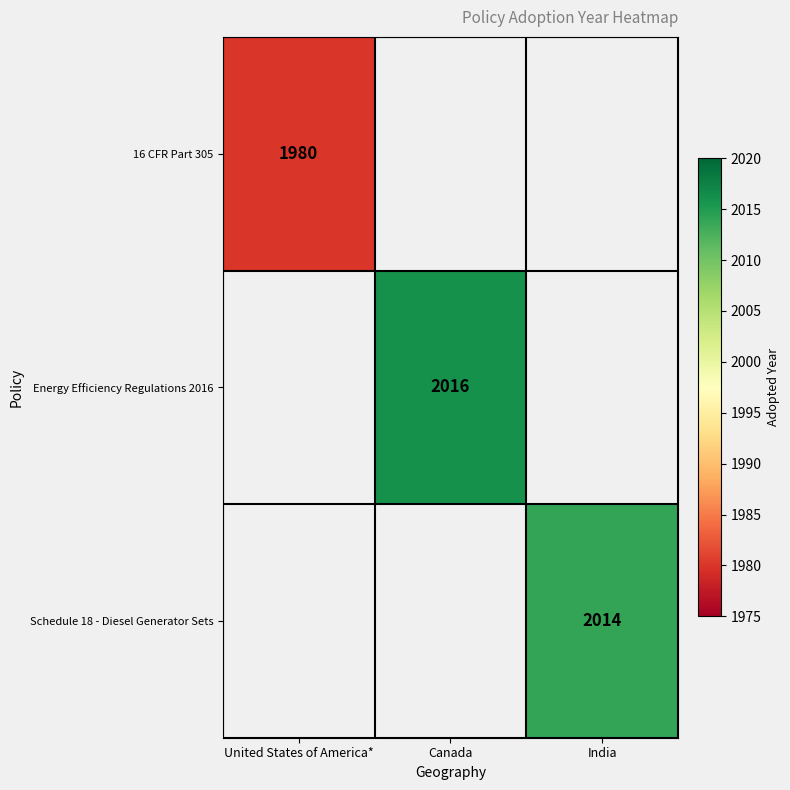

Is the value of Schedule 18 - Diesel Generator Sets at India greater than the value of 16 CFR Part 305 at United States of America*?

Yes